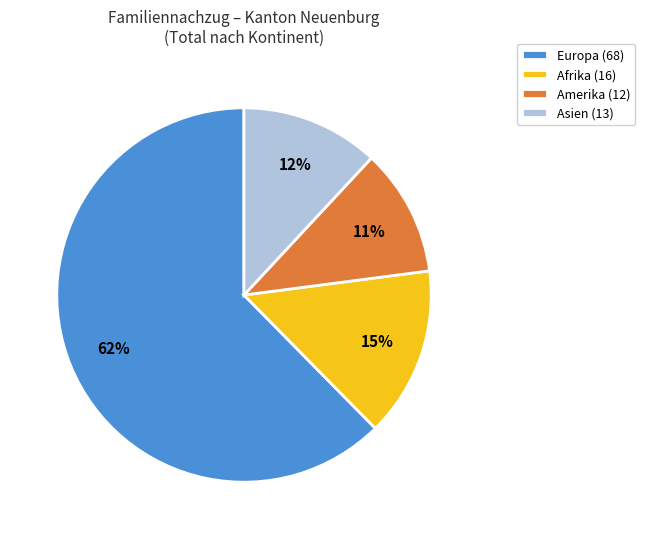

To the nearest percent, what is the average slice percentage?

25%